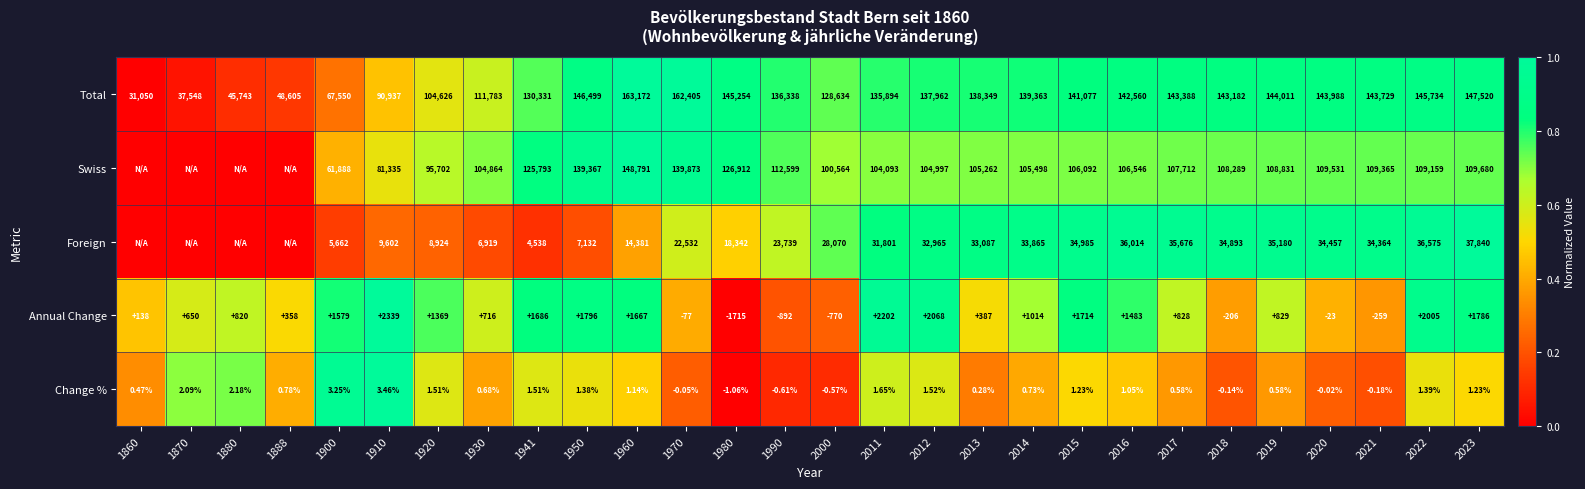

Is the value of Change % at 2014 greater than the value of Total at 1900?

No